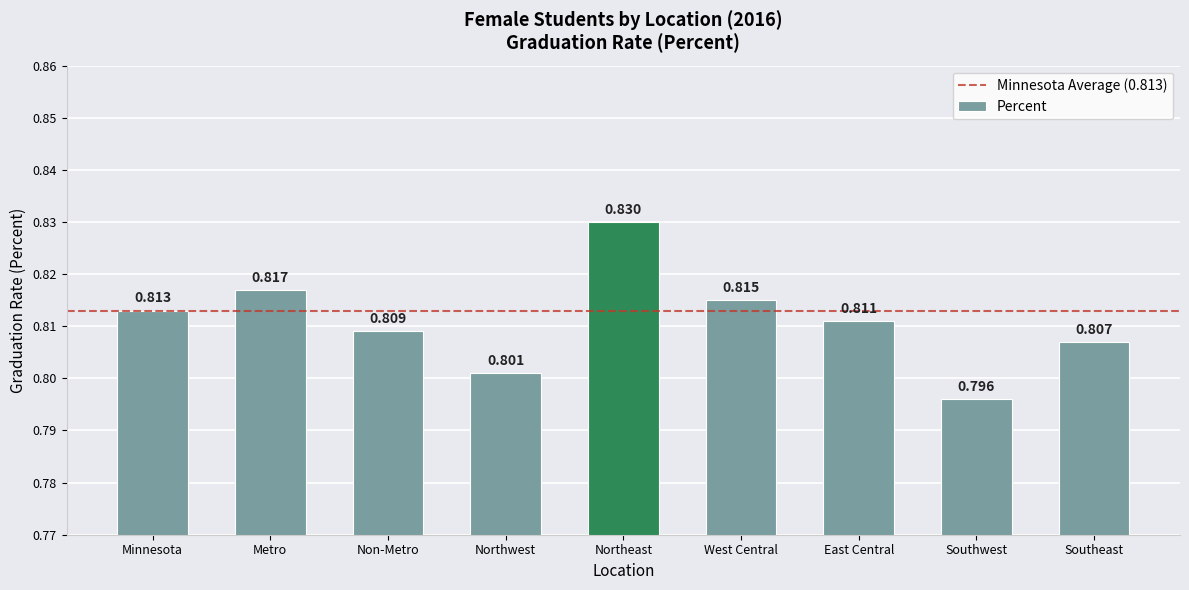

Rank the categories by value from lowest to highest.

Southwest, Northwest, Southeast, Non-Metro, East Central, Minnesota, West Central, Metro, Northeast